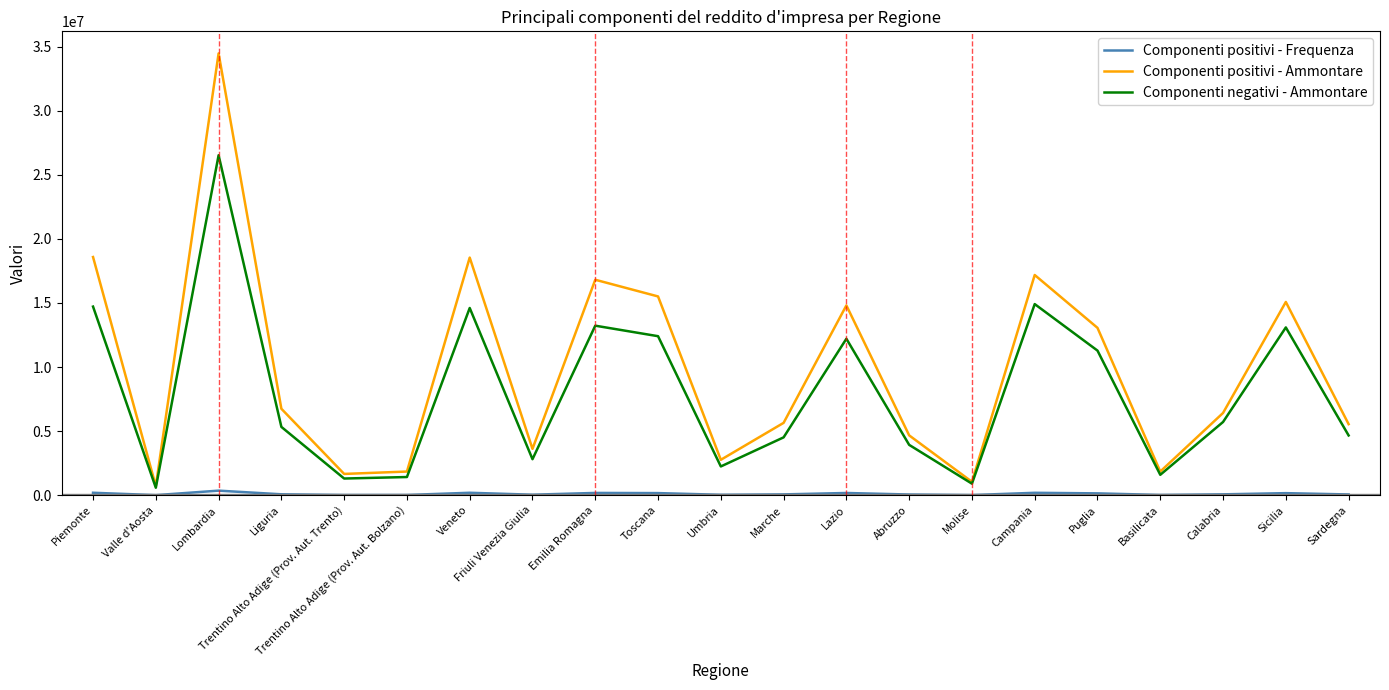

What is the maximum value shown in the chart?

34461035